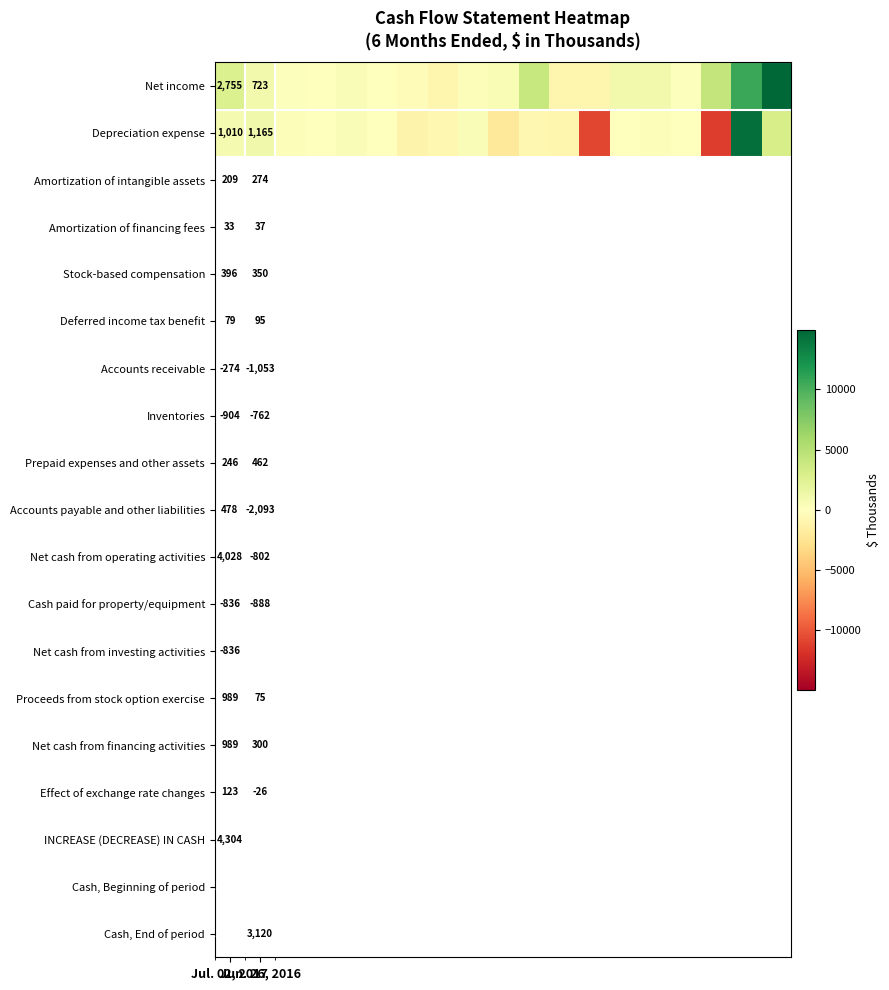

How many values in the Depreciation expense series exceed 75?

9